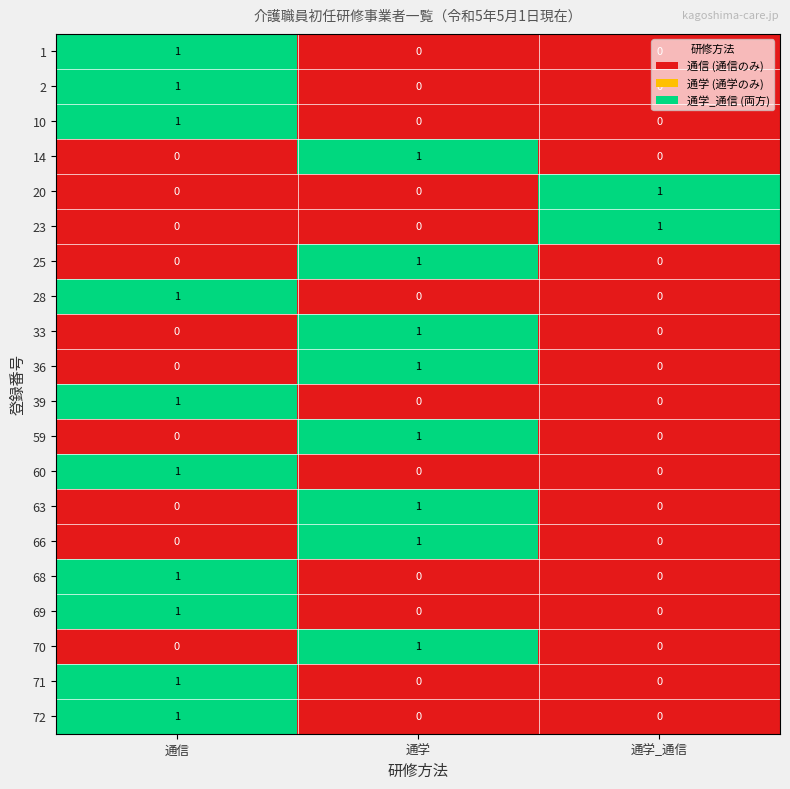

Which category has the highest value in the 68 series?

通信